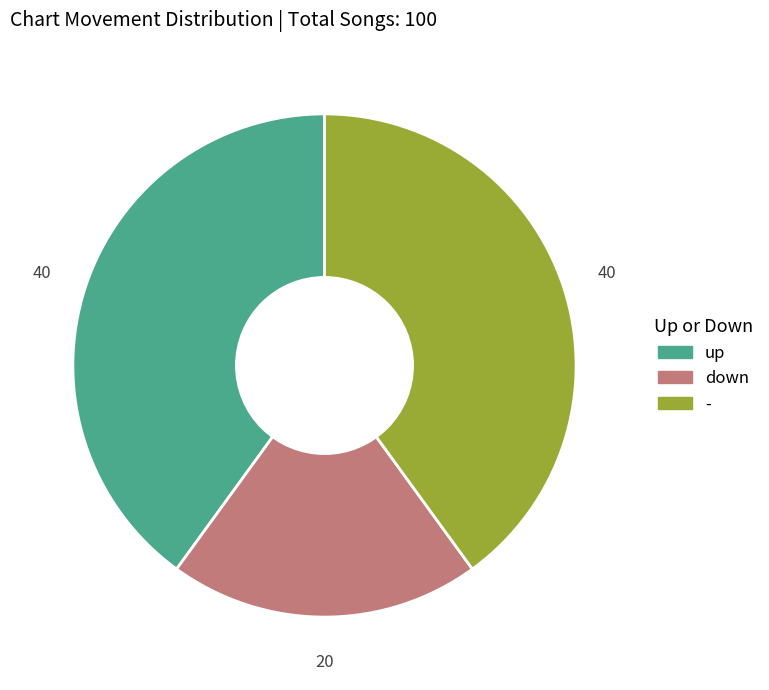

Between down and up, which is larger?

up